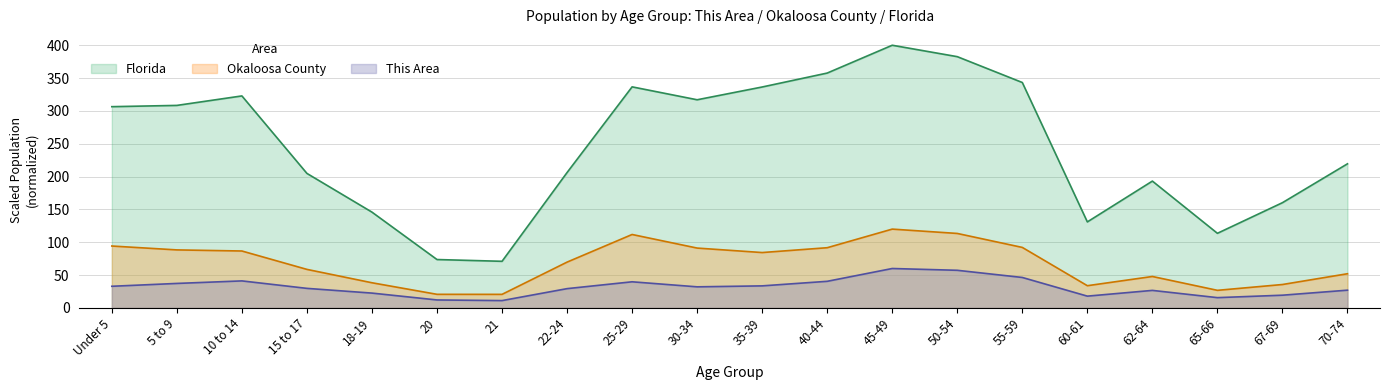

Does the chart have visible grid lines?

Yes